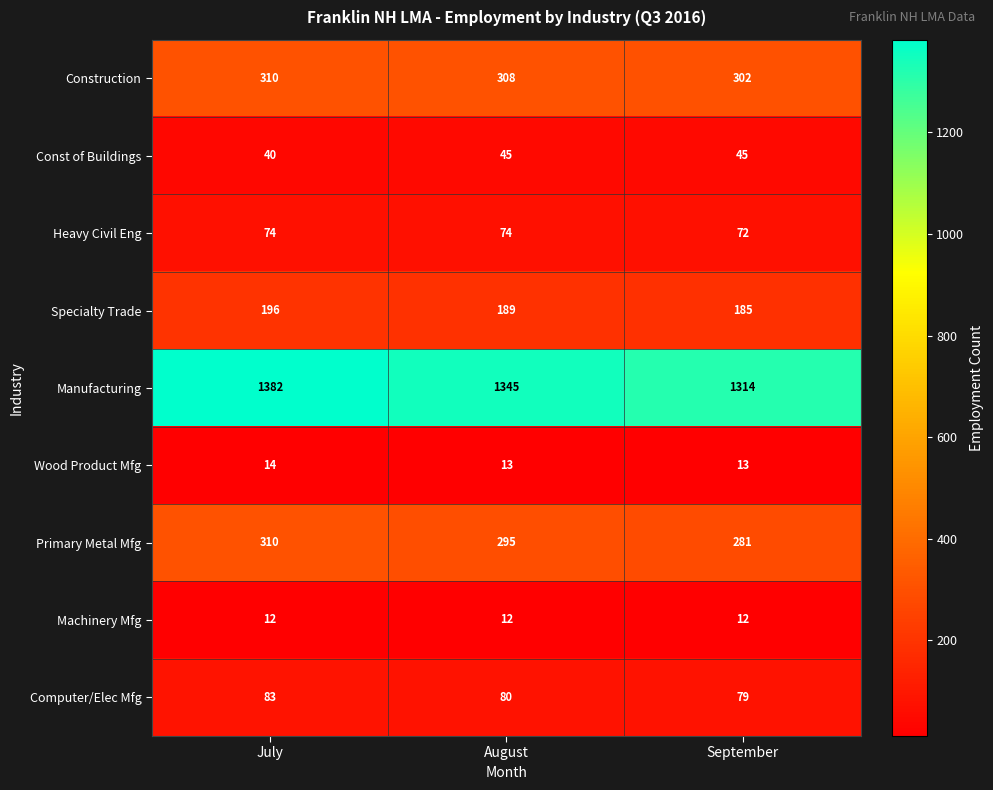

What is the total value across all series at July?

2421